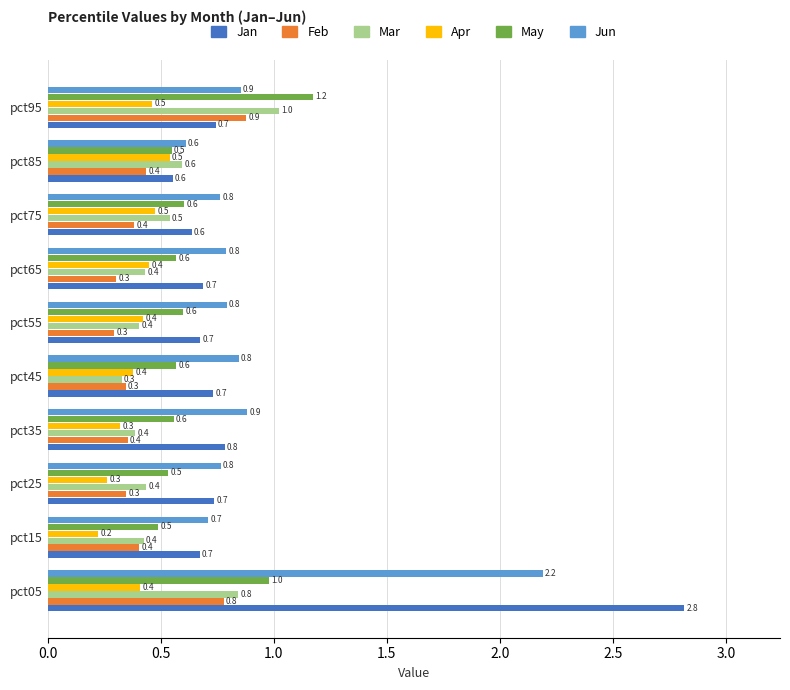

At which category does the chart reach its minimum across all series?

pct15